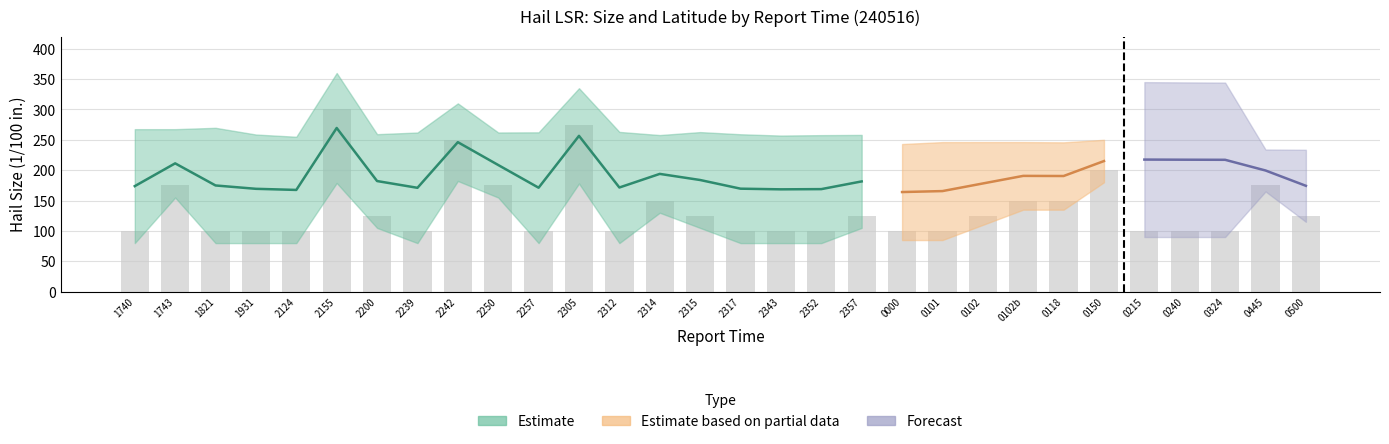

Are the bars grouped side by side (vs. stacked)?

No